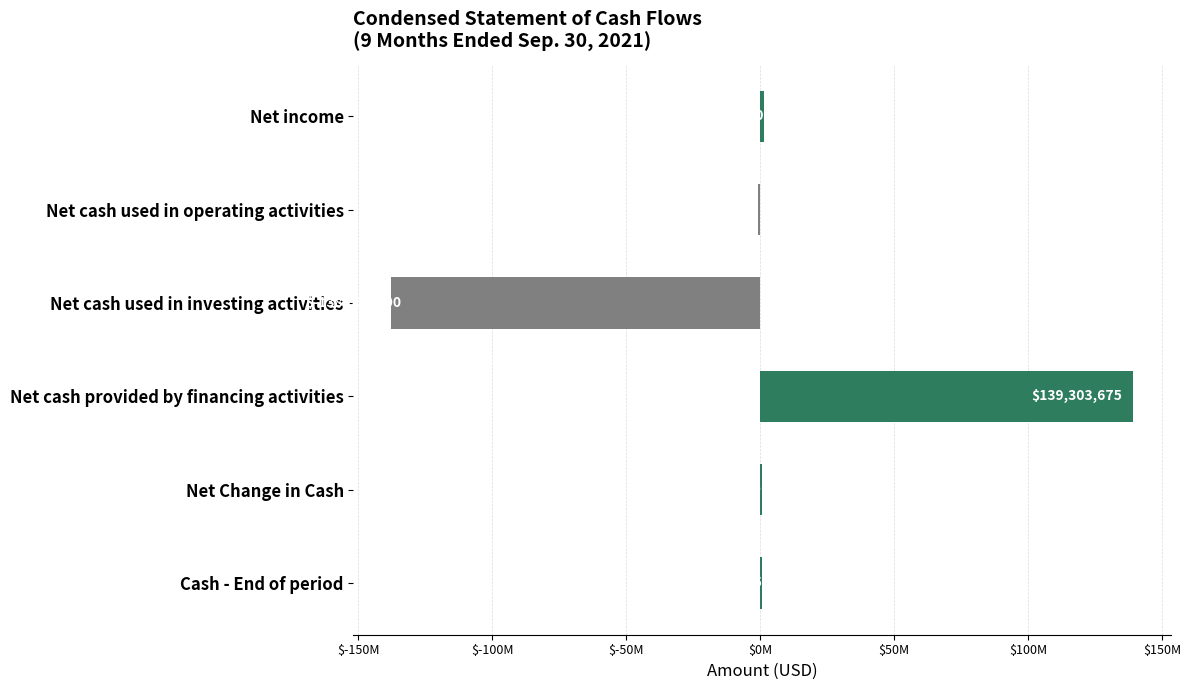

What is the difference between the maximum and second lowest values?

140102301